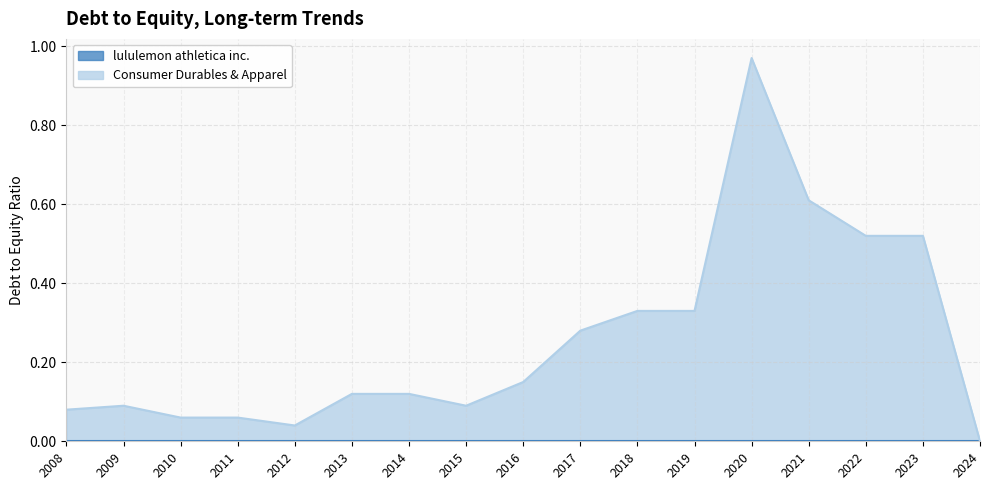

Reading left to right, extract all data points from this chart.

0.1	0.1	0.1	0.1	0.0	0.1	0.1	0.1	0.1	0.3	0.3	0.3	1.0	0.6	0.5	0.5	0.0